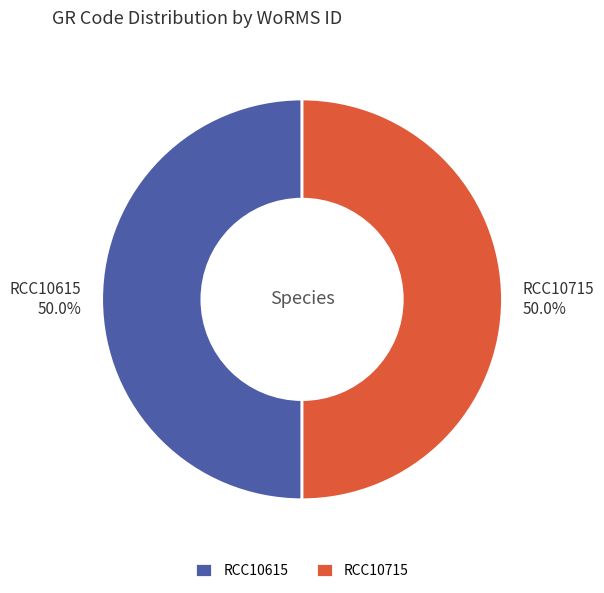

How many slices are in this pie chart?

2